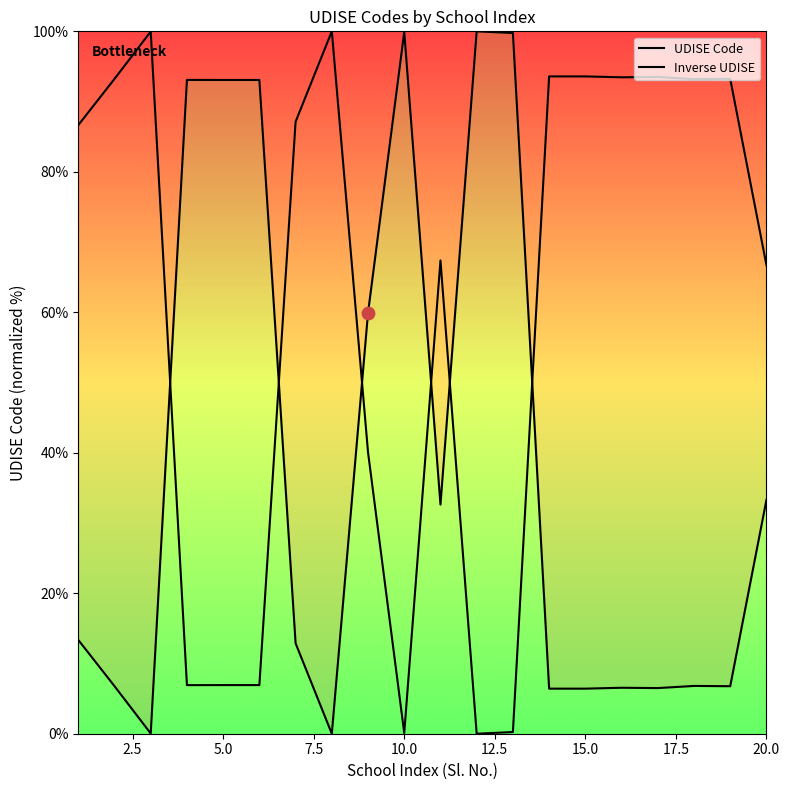

What are all the series names shown in the legend?

UDISE Code, Inverse UDISE